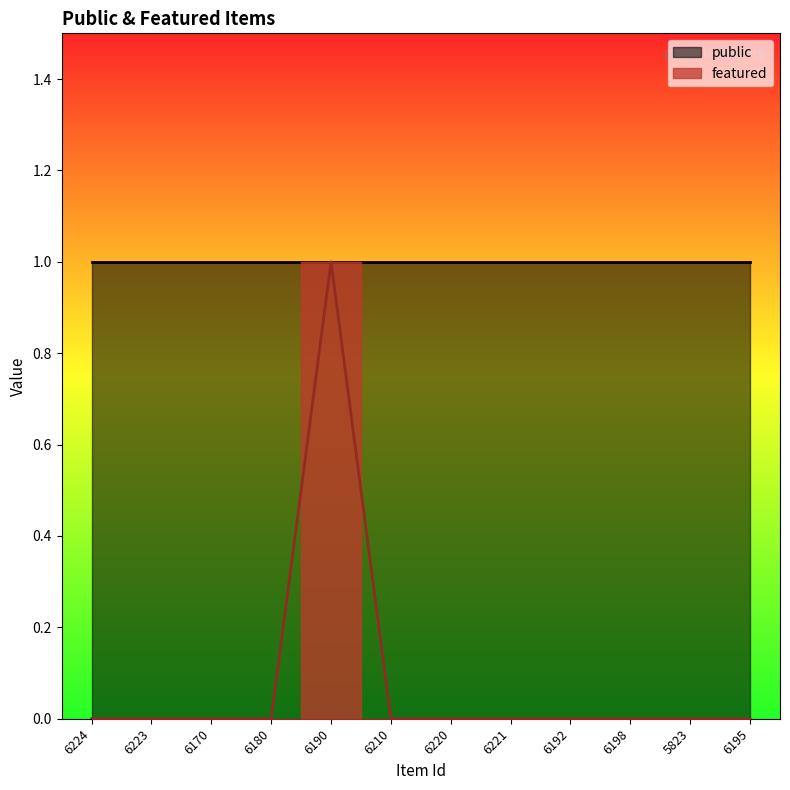

What position from the left is 6223?

2